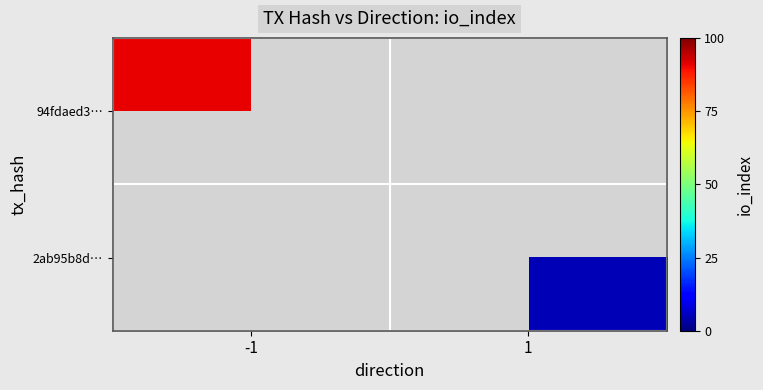

Reading left to right, extract all data points from this chart.

94fdaed3…: -1=91	1=0
2ab95b8d…: -1=0	1=5